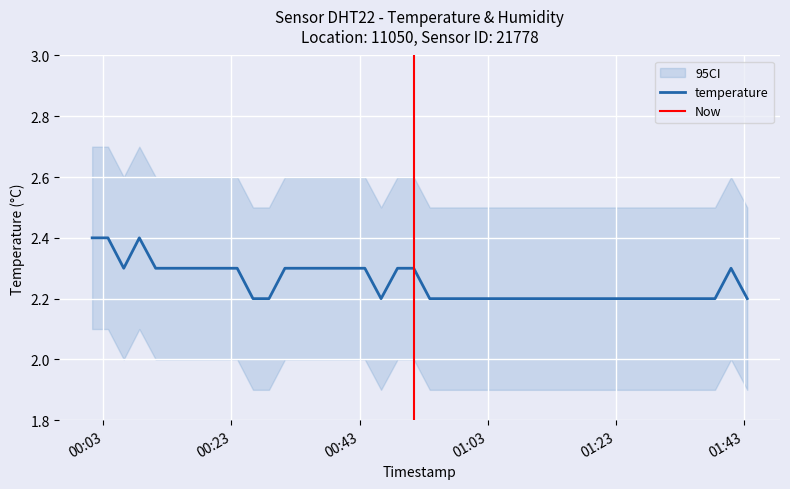

What is the highest value of the temperature series?

2.4